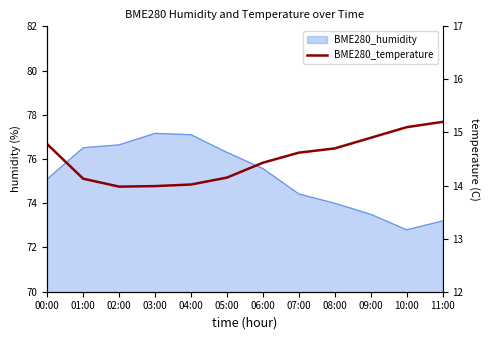

What is the maximum value shown in the chart?

15.2